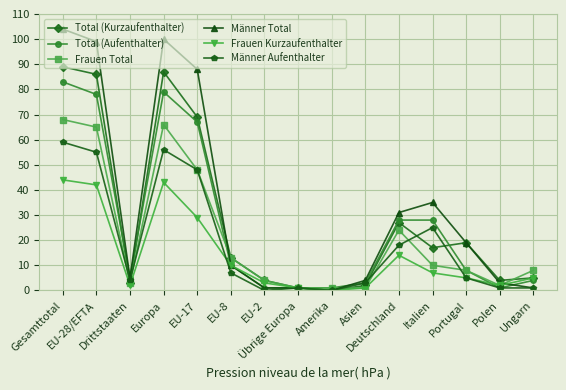

Reading right to left, extract all data points from this chart.

Total (Kurzaufenthalter): Ungarn=5	Polen=4	Portugal=19	Italien=17	Deutschland=27	Asien=2	Amerika=0	Übrige Europa=1	EU-2=4	EU-8=13	EU-17=69	Europa=87	Drittstaaten=3	EU-28/EFTA=86	Gesamttotal=89
Total (Aufenthalter): Ungarn=4	Polen=1	Portugal=8	Italien=28	Deutschland=28	Asien=3	Amerika=1	Übrige Europa=1	EU-2=1	EU-8=10	EU-17=67	Europa=79	Drittstaaten=5	EU-28/EFTA=78	Gesamttotal=83
Frauen Total: Ungarn=8	Polen=2	Portugal=8	Italien=10	Deutschland=24	Asien=1	Amerika=1	Übrige Europa=1	EU-2=4	EU-8=13	EU-17=48	Europa=66	Drittstaaten=3	EU-28/EFTA=65	Gesamttotal=68
Männer Total: Ungarn=1	Polen=3	Portugal=19	Italien=35	Deutschland=31	Asien=4	Amerika=0	Übrige Europa=1	EU-2=1	EU-8=10	EU-17=88	Europa=100	Drittstaaten=5	EU-28/EFTA=99	Gesamttotal=104
Frauen Kurzaufenthalter: Ungarn=5	Polen=2	Portugal=5	Italien=7	Deutschland=14	Asien=1	Amerika=0	Übrige Europa=1	EU-2=3	EU-8=10	EU-17=29	Europa=43	Drittstaaten=2	EU-28/EFTA=42	Gesamttotal=44
Männer Aufenthalter: Ungarn=1	Polen=1	Portugal=5	Italien=25	Deutschland=18	Asien=3	Amerika=0	Übrige Europa=1	EU-2=0	EU-8=7	EU-17=48	Europa=56	Drittstaaten=4	EU-28/EFTA=55	Gesamttotal=59